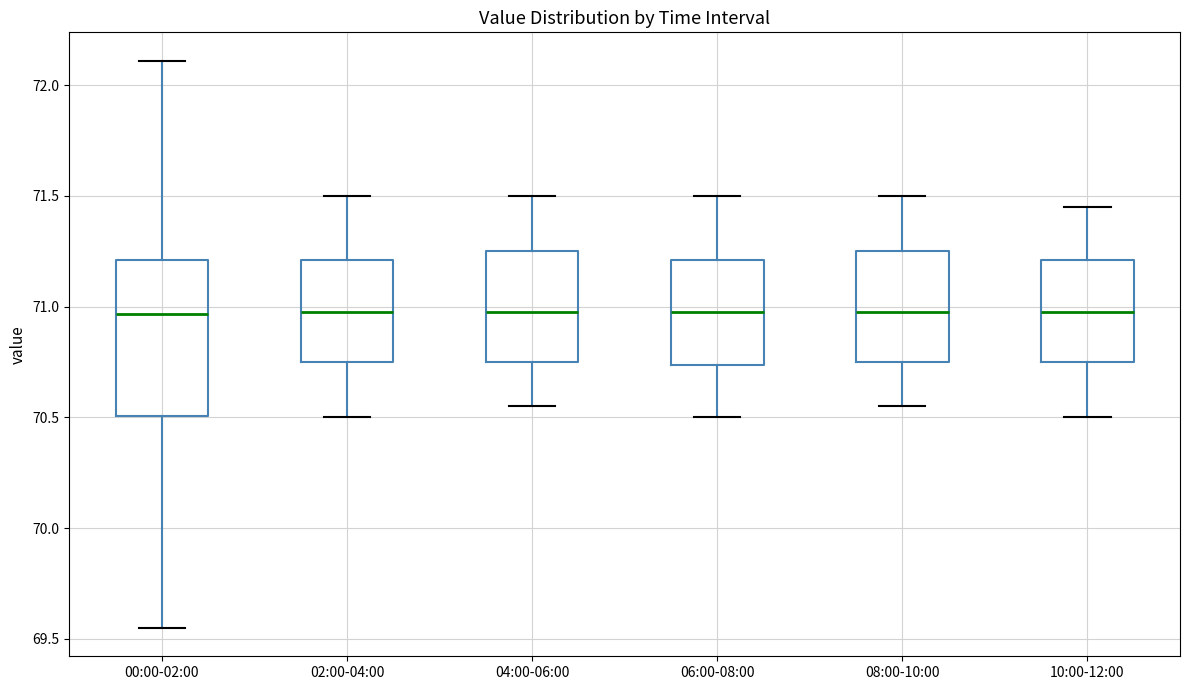

Reading left to right, read every box against the y-axis: the position of its median line, the range the box covers, and the ends of its whiskers. The values are not printed on the chart, so give them approximately, as read against the axis.

00:00-02:00: median 70.95, box 70.50 to 71.20, whiskers 69.55 to 72.10
02:00-04:00: median 71.00, box 70.75 to 71.20, whiskers 70.50 to 71.50
04:00-06:00: median 71.00, box 70.75 to 71.25, whiskers 70.55 to 71.50
06:00-08:00: median 71.00, box 70.75 to 71.20, whiskers 70.50 to 71.50
08:00-10:00: median 71.00, box 70.75 to 71.25, whiskers 70.55 to 71.50
10:00-12:00: median 71.00, box 70.75 to 71.20, whiskers 70.50 to 71.45